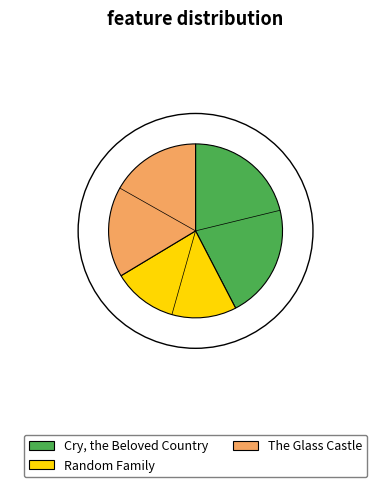

Is the sum of Cry, the Beloved Country and The Glass Castle greater than half?

Yes